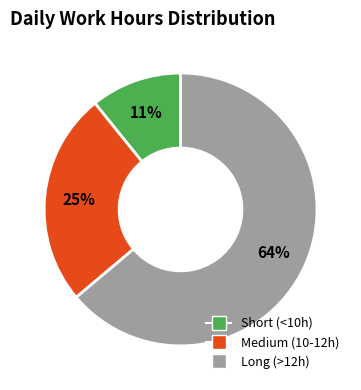

Is there a majority slice in this chart?

Yes